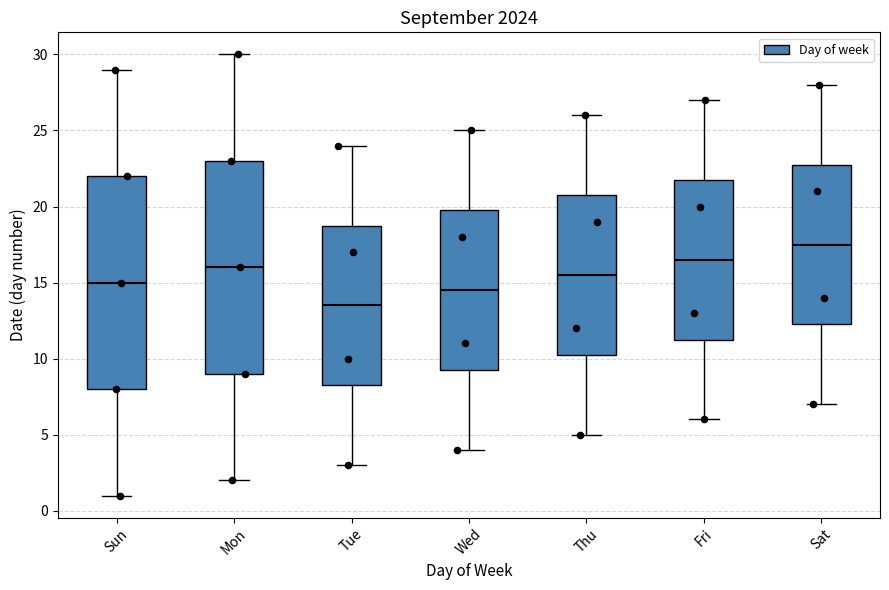

Reading left to right, transcribe this box plot: for each box, give where its median line is, the range the box spans, and where its two whiskers end, as read against the y-axis. The values are not printed on the chart, so give them approximately, as read against the axis.

Sun: median 15.0, box 8.0 to 22.0, whiskers 1.0 to 29.0
Mon: median 16.0, box 9.0 to 23.0, whiskers 2.0 to 30.0
Tue: median 13.5, box 8.5 to 19.0, whiskers 3.0 to 24.0
Wed: median 14.5, box 9.5 to 20.0, whiskers 4.0 to 25.0
Thu: median 15.5, box 10.5 to 21.0, whiskers 5.0 to 26.0
Fri: median 16.5, box 11.5 to 22.0, whiskers 6.0 to 27.0
Sat: median 17.5, box 12.5 to 23.0, whiskers 7.0 to 28.0